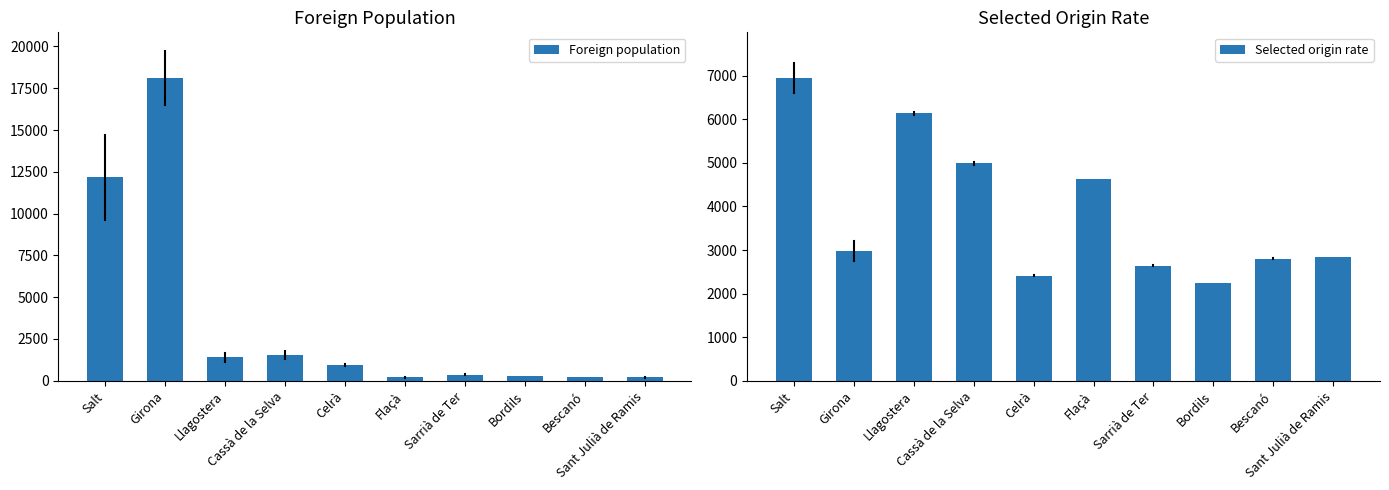

How many groups of bars are there?

10